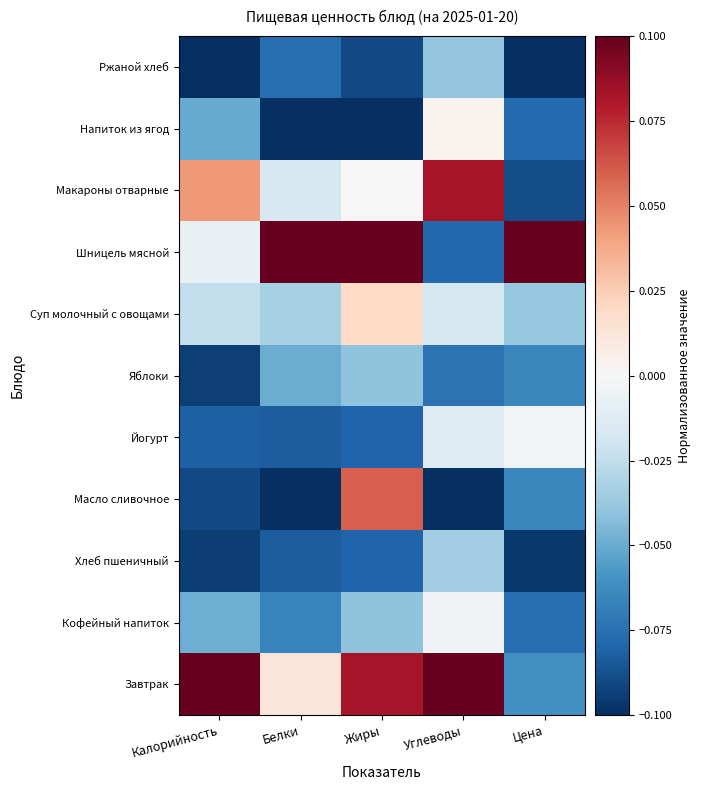

Which label corresponds to the smallest value in the chart?

Белки